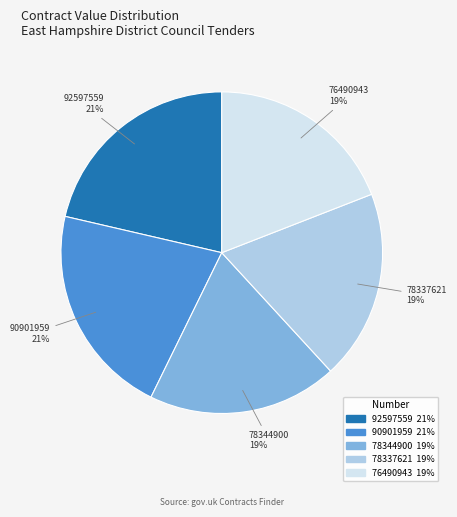

Combined, do 92597559 and 76490943 account for over 50%?

No